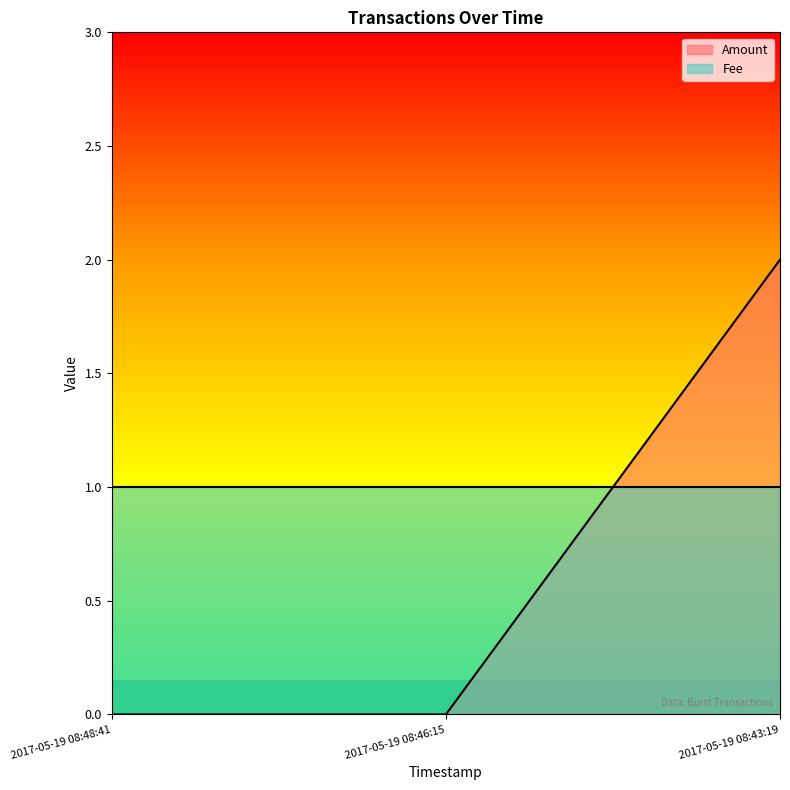

How many lines are shown in the chart?

2